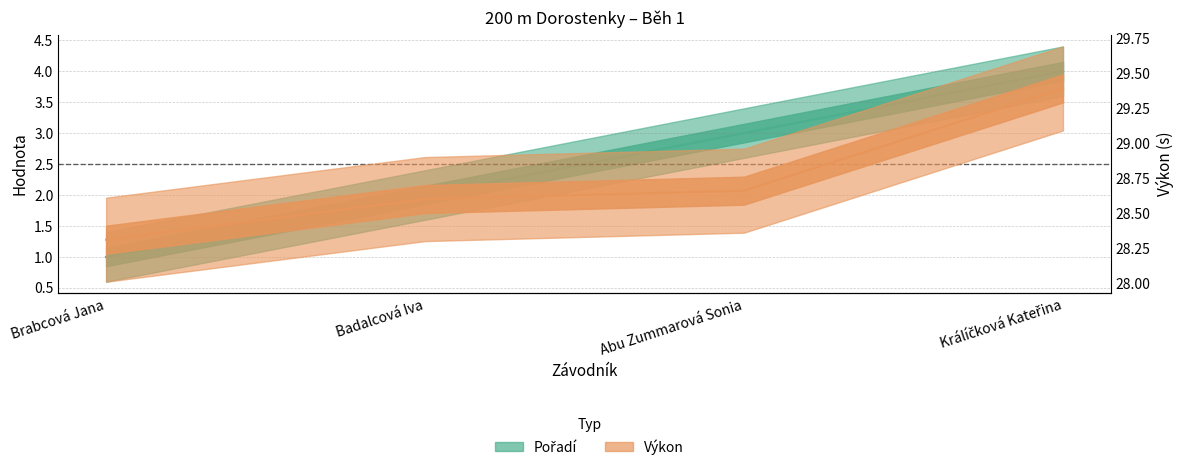

Which has a higher value, Brabcová Jana or Badalcová Iva?

Badalcová Iva